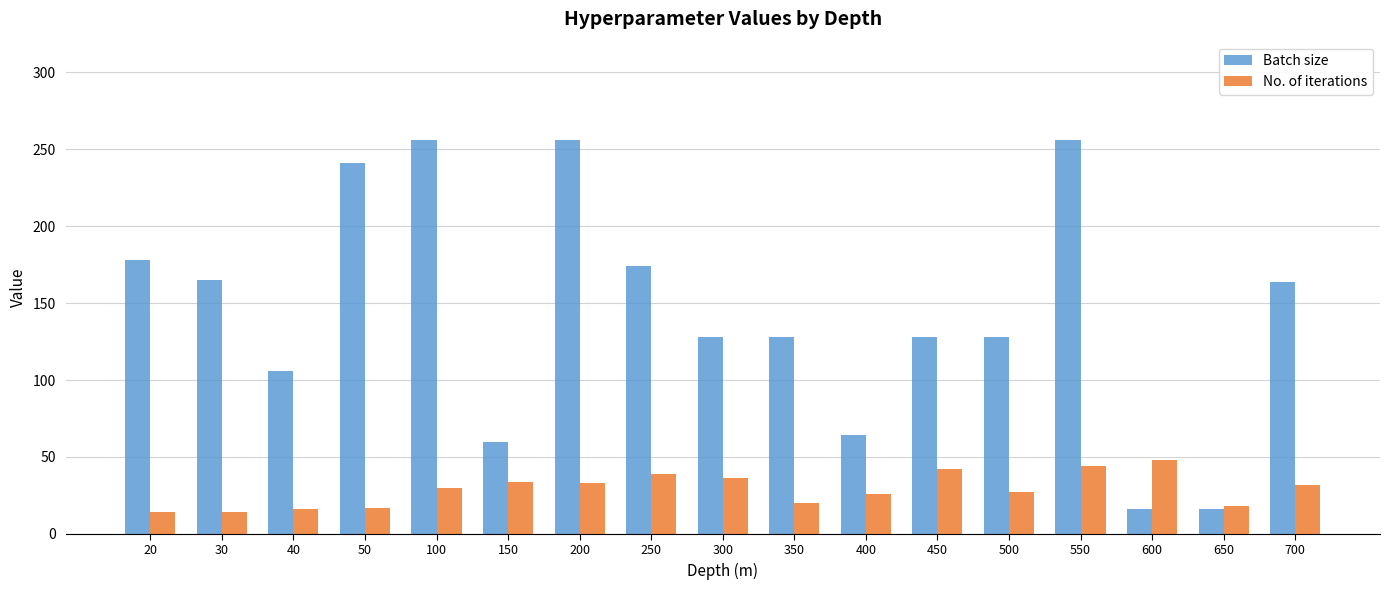

What is the sum of all Batch size values?

2464